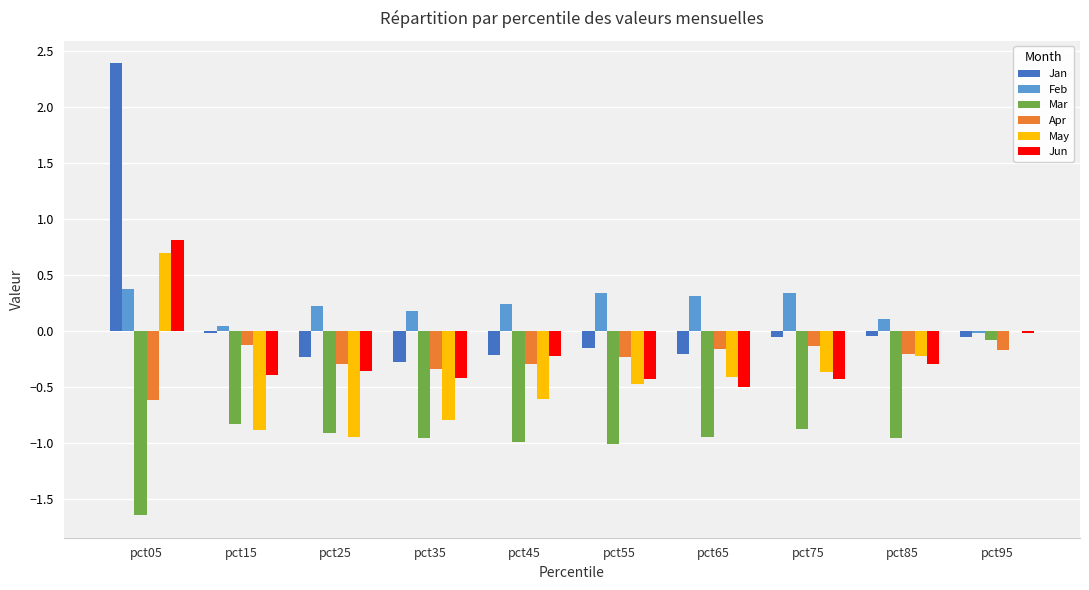

What is the maximum value shown in the chart?

2.4